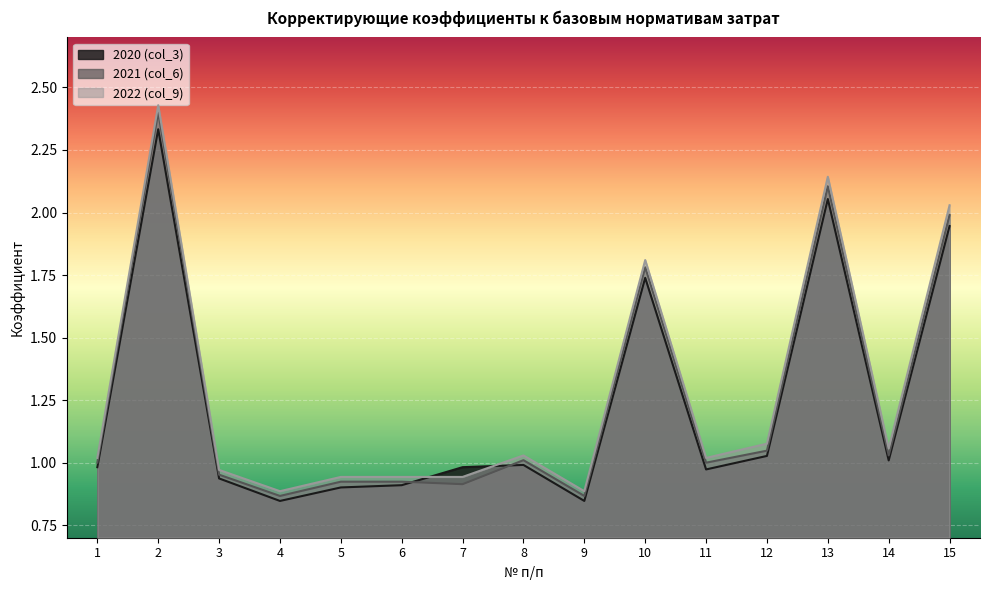

Is the value of 2020 (col_3) at 1 greater than the value of 2022 (col_9) at 3?

Yes